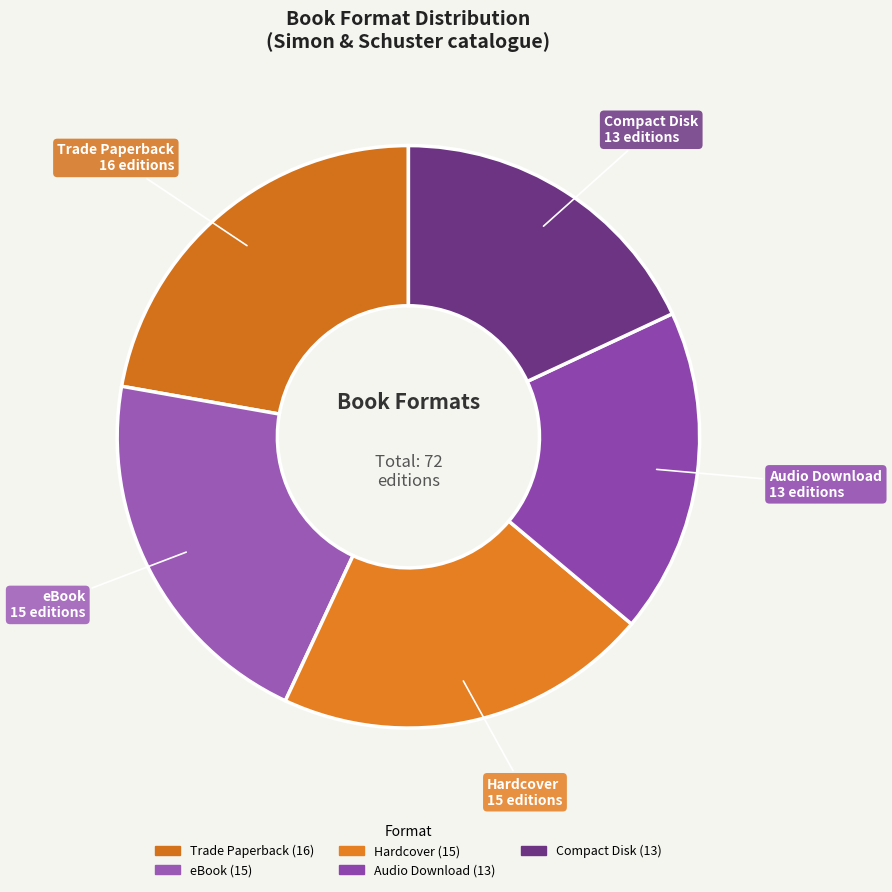

What is the largest slice in the pie chart?

Trade Paperback